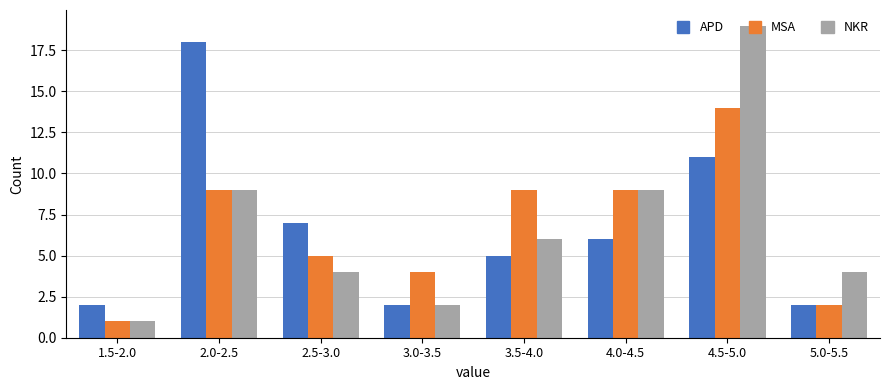

What is the greatest value displayed?

19